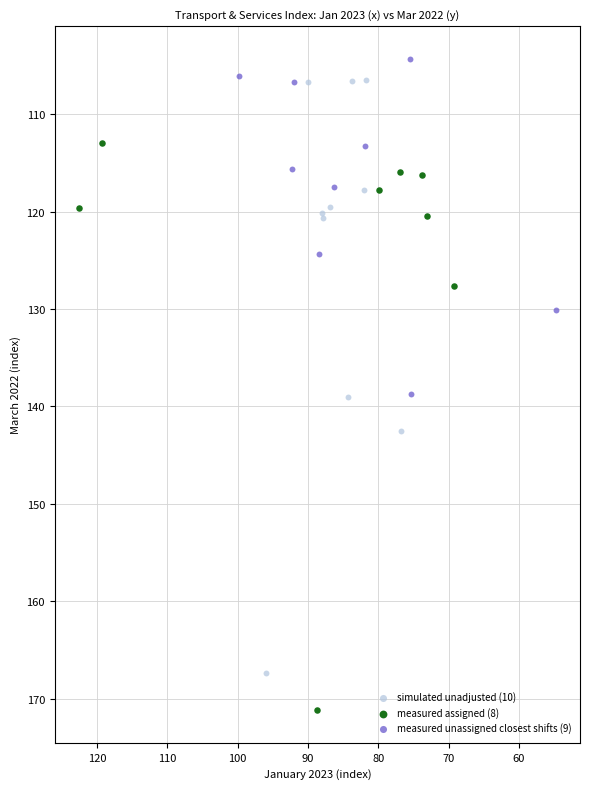

Which series reaches the maximum Y coordinate?

measured assigned (8)